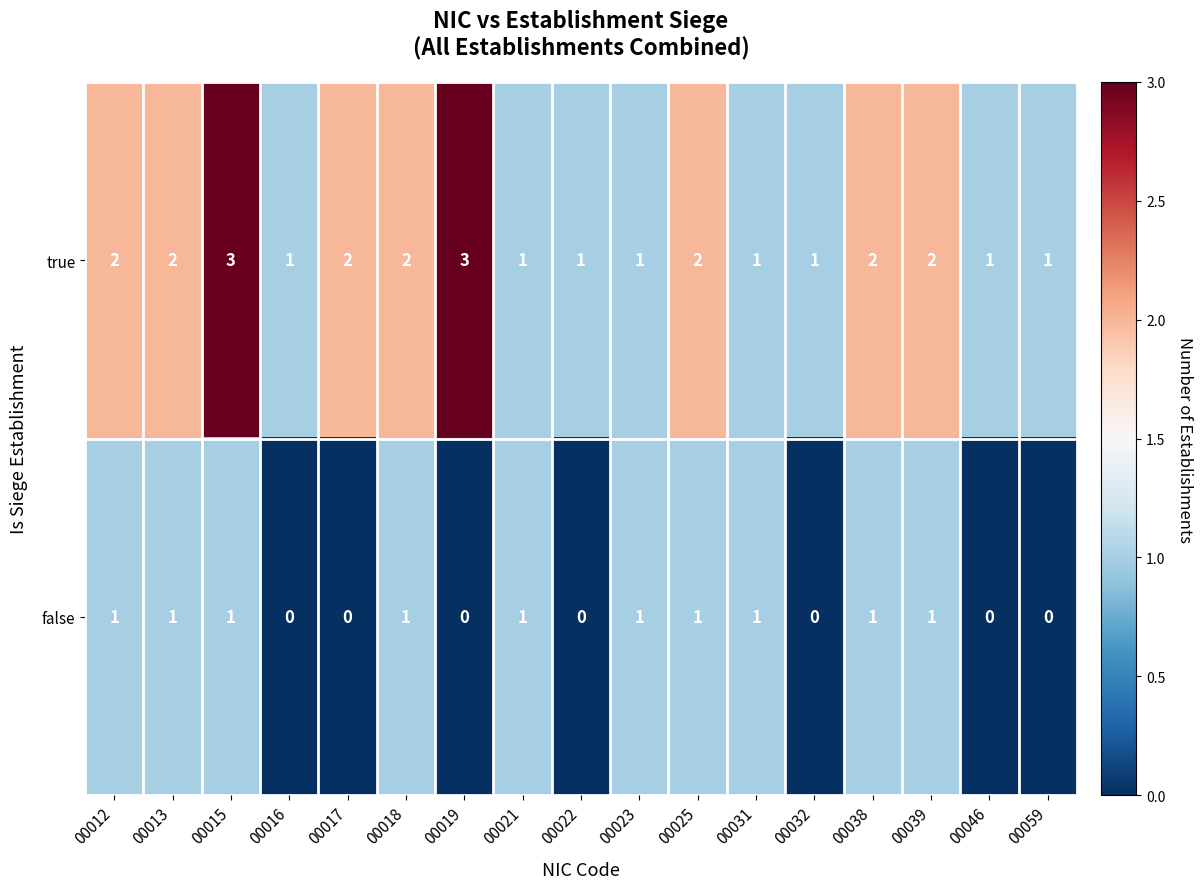

What is the maximum value shown in the chart?

3